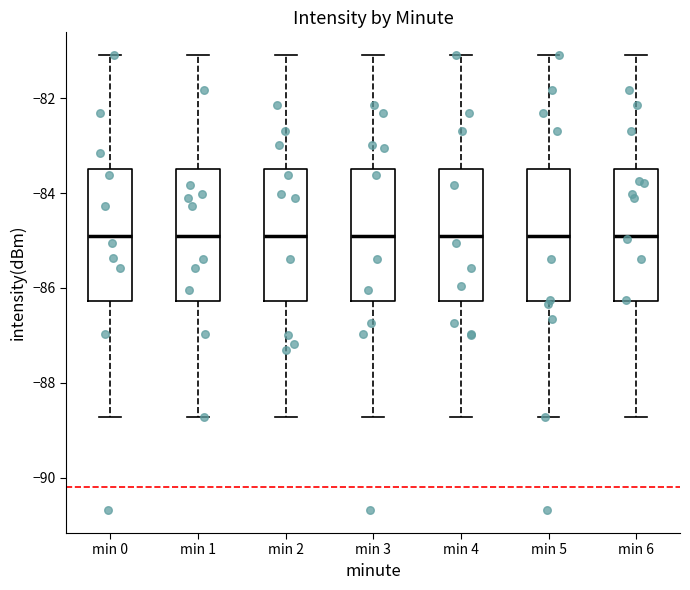

Reading left to right, transcribe this box plot: for each box, give where its median line is, the range the box spans, and where its two whiskers end, as read against the y-axis. The values are not printed on the chart, so give them approximately, as read against the axis.

min 0: median -84.8, box -86.2 to -83.6, whiskers -88.8 to -81.0
min 1: median -84.8, box -86.2 to -83.6, whiskers -88.8 to -81.0
min 2: median -84.8, box -86.2 to -83.6, whiskers -88.8 to -81.0
min 3: median -84.8, box -86.2 to -83.6, whiskers -88.8 to -81.0
min 4: median -84.8, box -86.2 to -83.6, whiskers -88.8 to -81.0
min 5: median -84.8, box -86.2 to -83.6, whiskers -88.8 to -81.0
min 6: median -84.8, box -86.2 to -83.6, whiskers -88.8 to -81.0